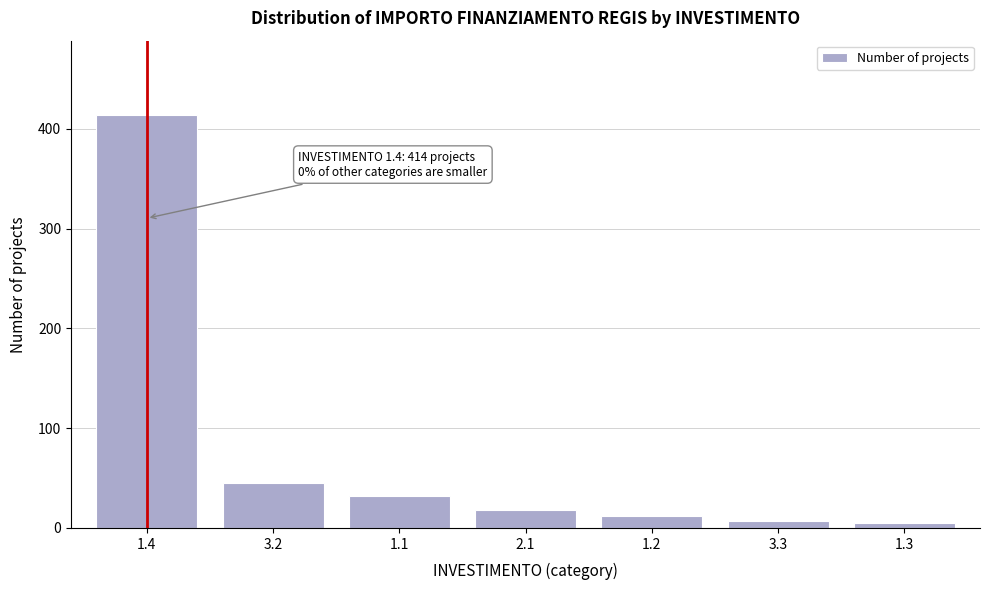

Reading right to left, extract all data points from this chart.

1.3=5	3.3=7	1.2=12	2.1=18	1.1=32	3.2=45	1.4=414